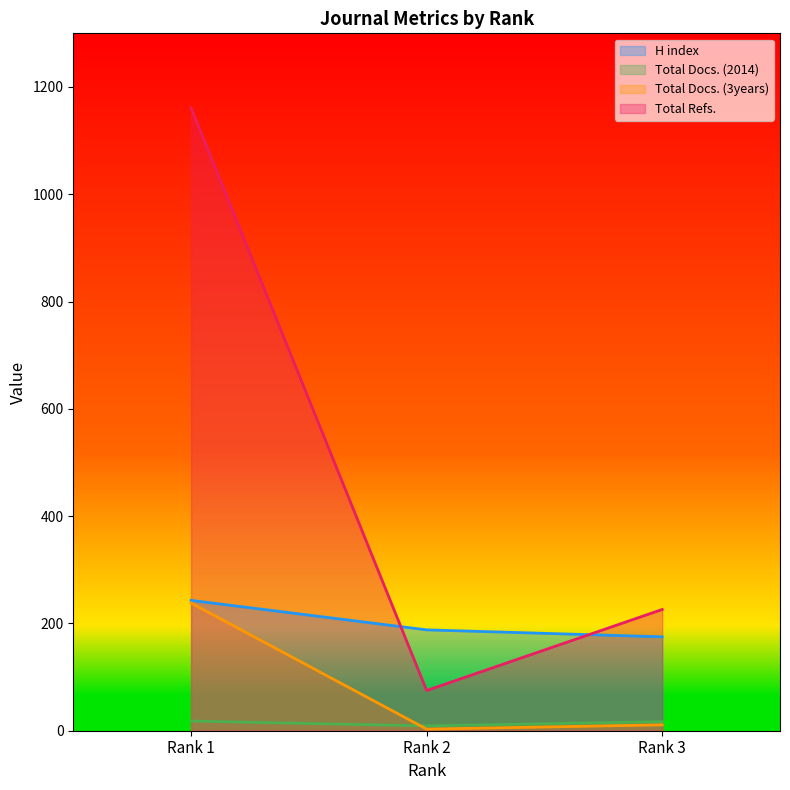

Rank the categories by Total Refs. value from lowest to highest.

Rank 2, Rank 3, Rank 1